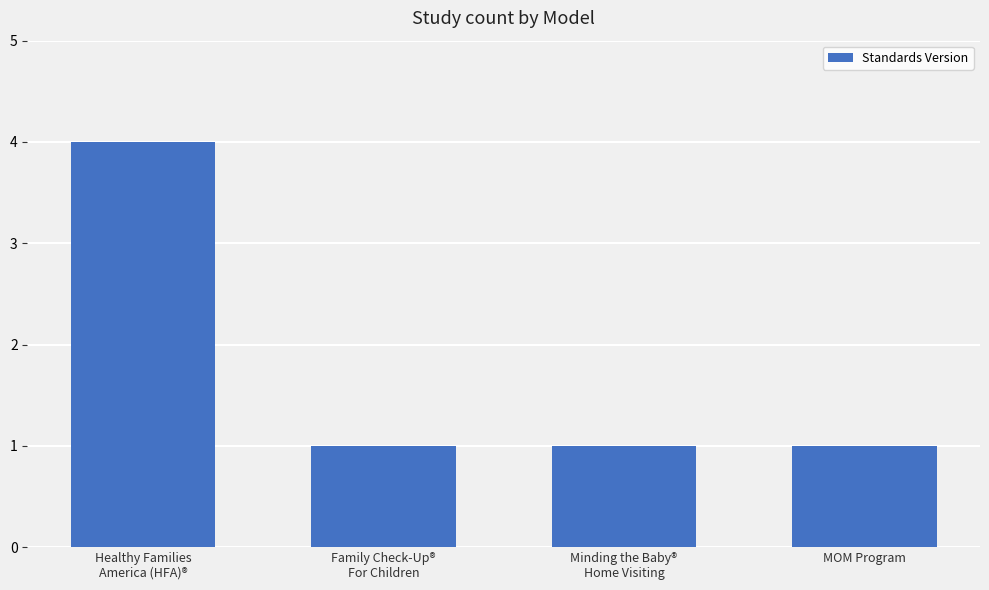

Which label corresponds to the largest value in the chart?

Healthy Families
America (HFA)®